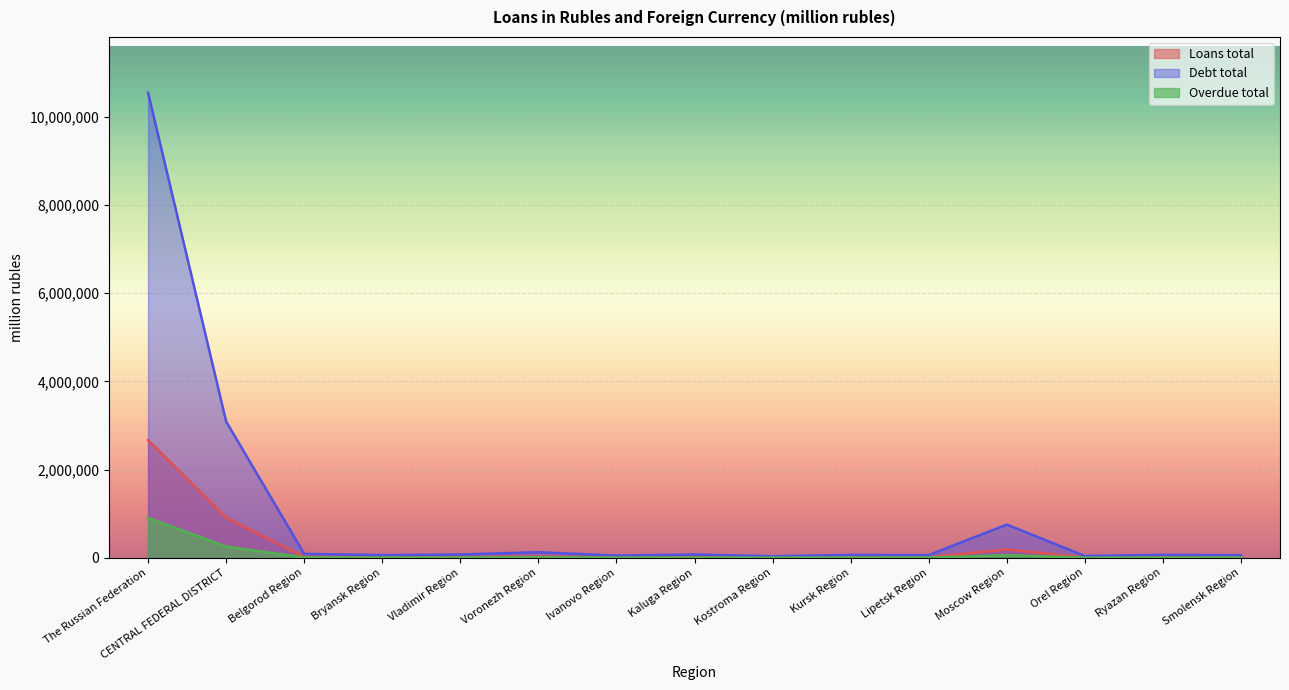

How many lines are shown in the chart?

3